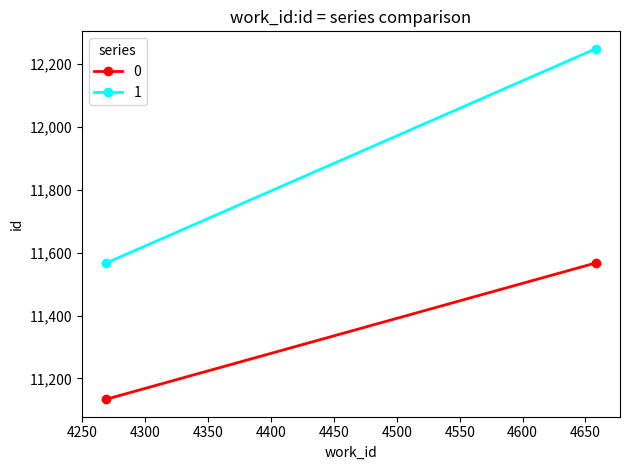

Which series has the largest total across all categories?

1